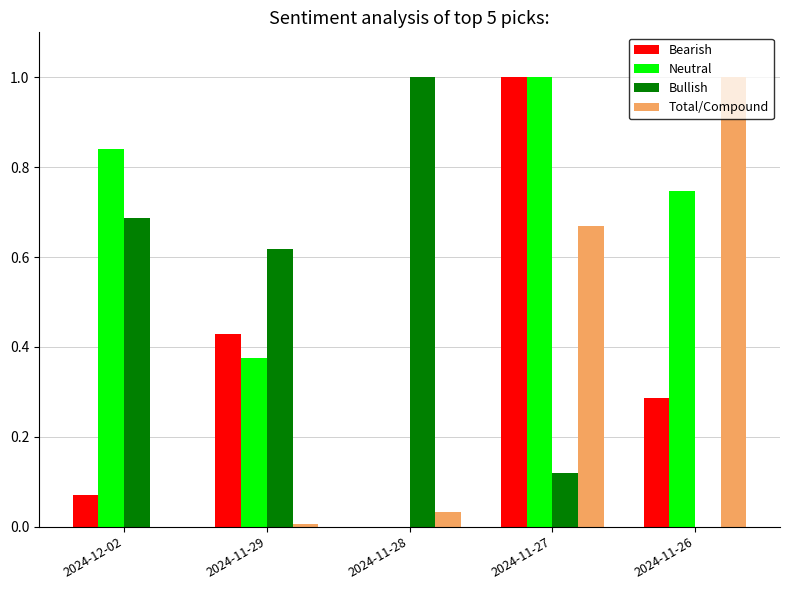

Is the value of Bearish at 2024-11-29 greater than the value of Neutral at 2024-11-28?

Yes